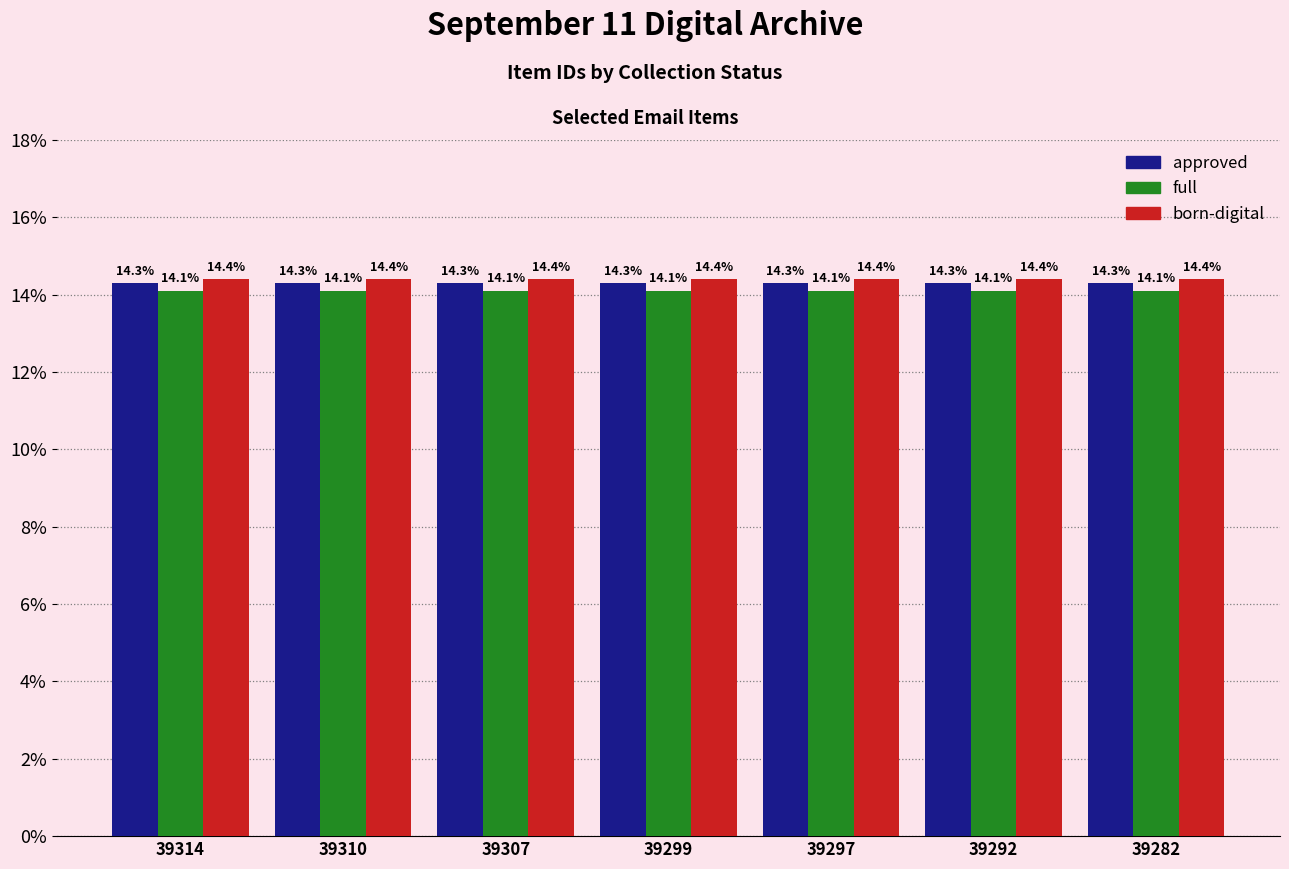

What is the maximum value for approved?

14.3